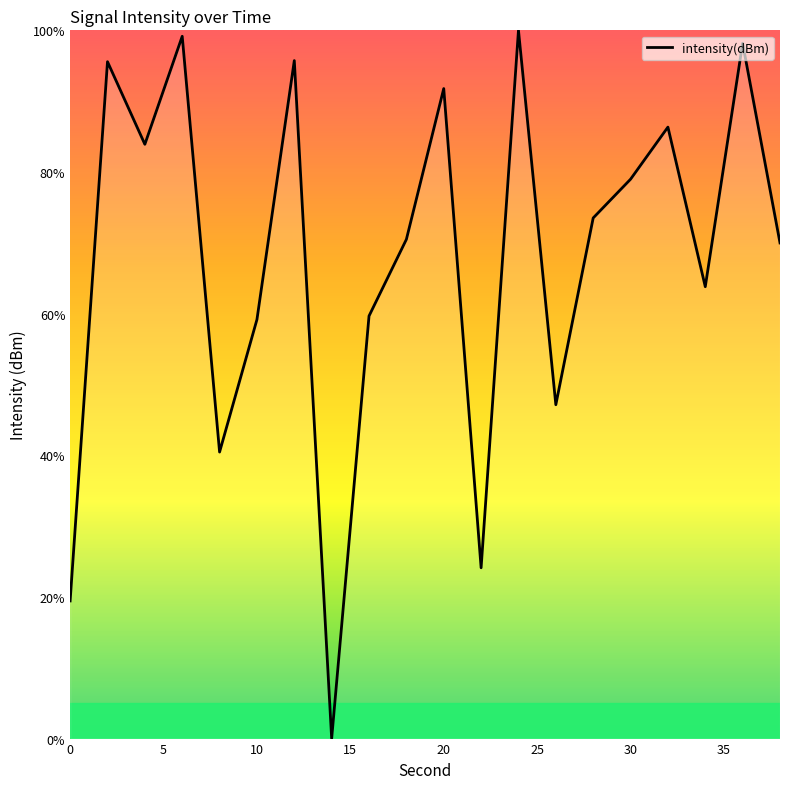

What is the greatest value displayed?

100.0